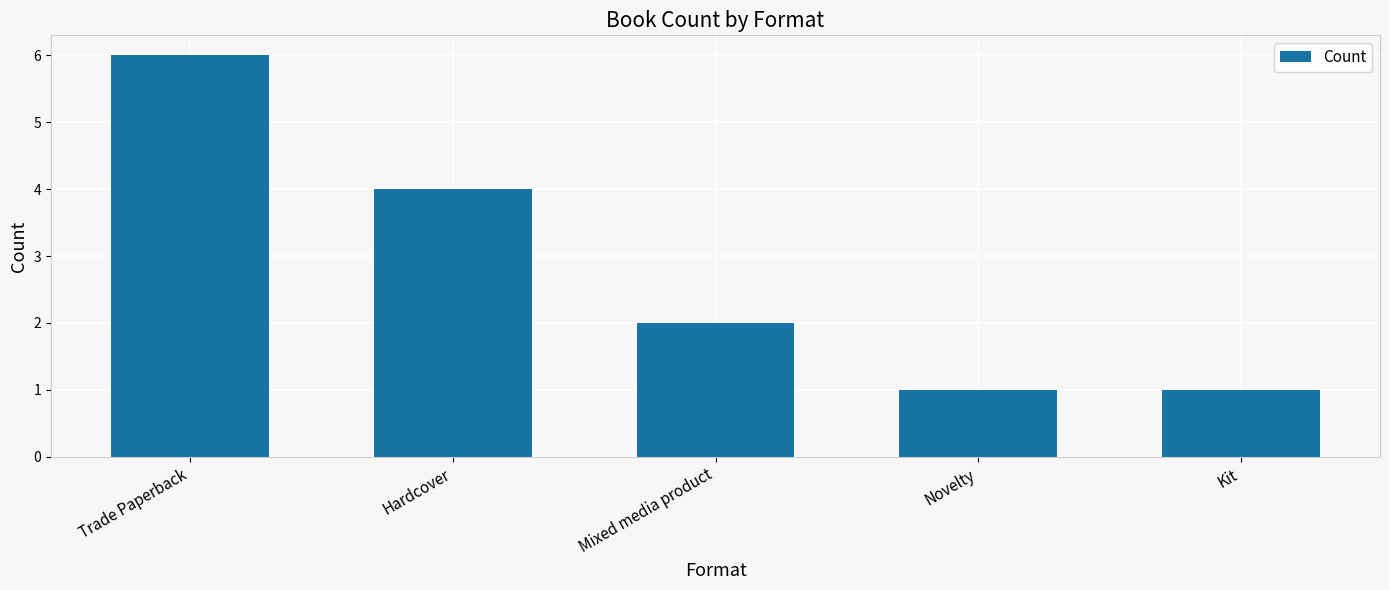

What is the label of the 5th bar from the left?

Kit